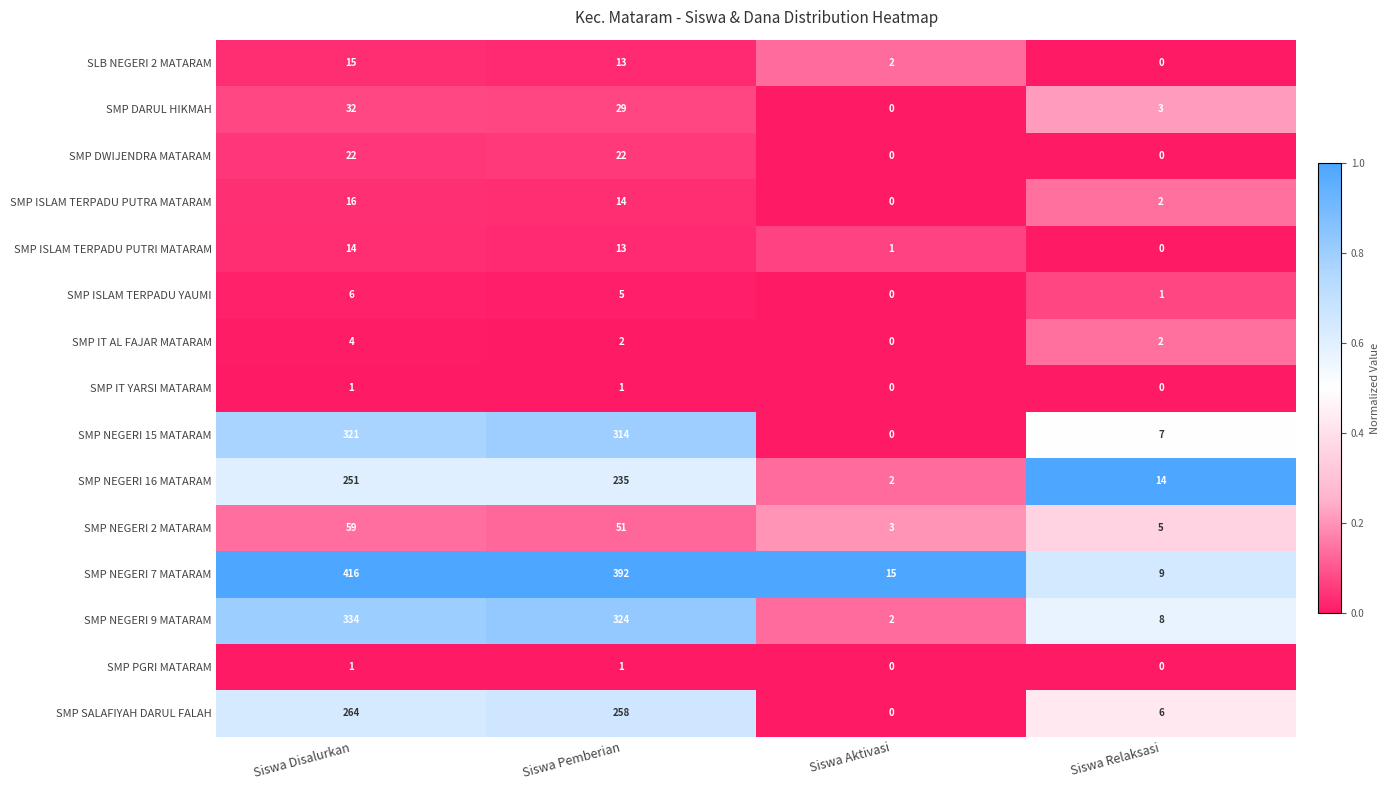

The value of SMP IT AL FAJAR MATARAM at Siswa Pemberian is 2. True or false?

True